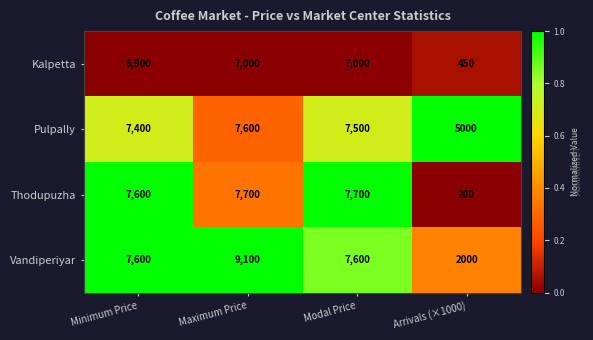

What is the average value of the Vandiperiyar series?

6575